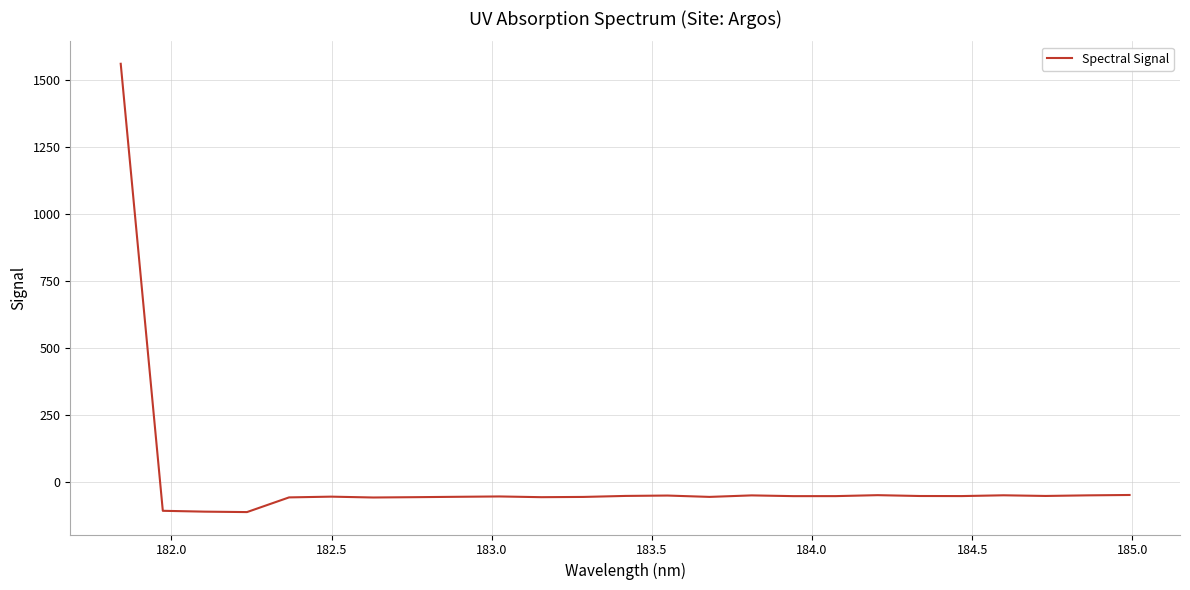

What is the average value?

4.3